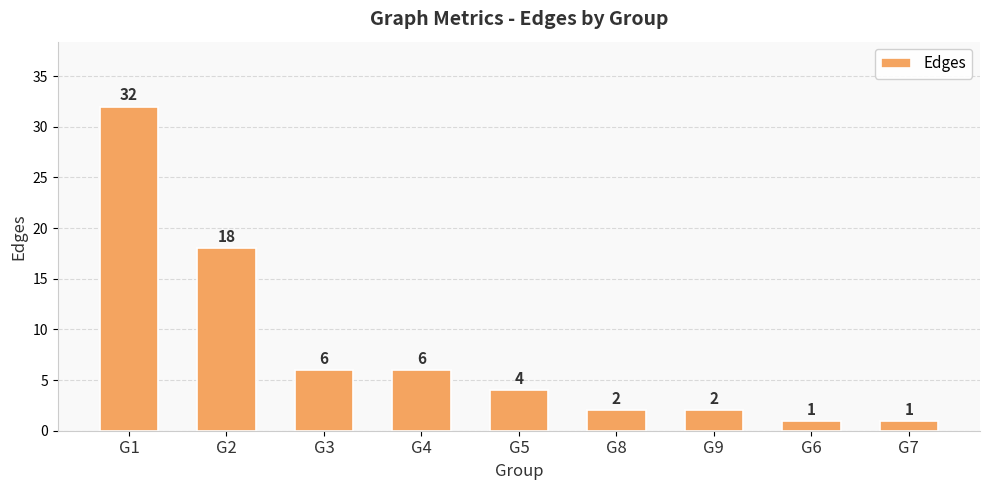

What is the sum of the values at G1 and G3?

38